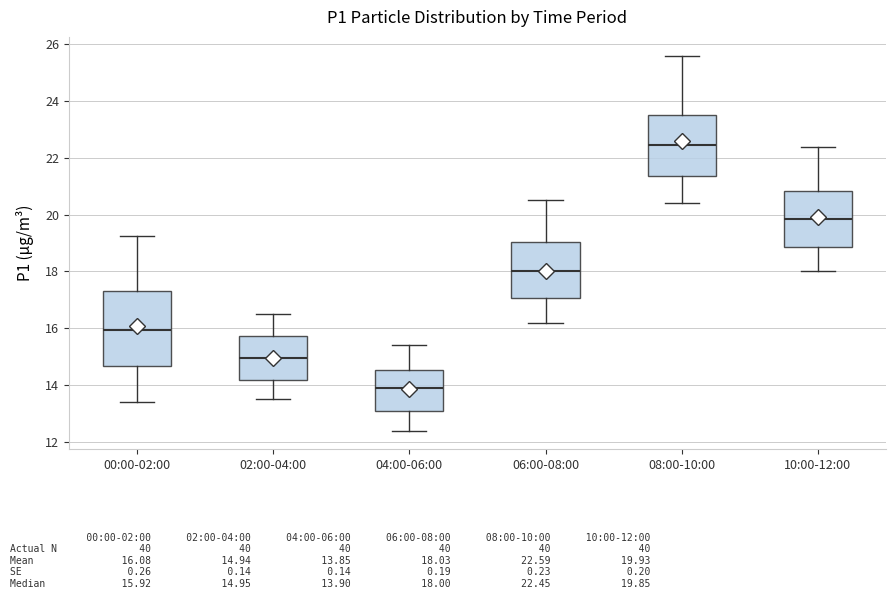

Where is the lower edge of the box for 02:00-04:00 on the y-axis? The values are not printed on the chart, so give them approximately, as read against the axis.

14.2